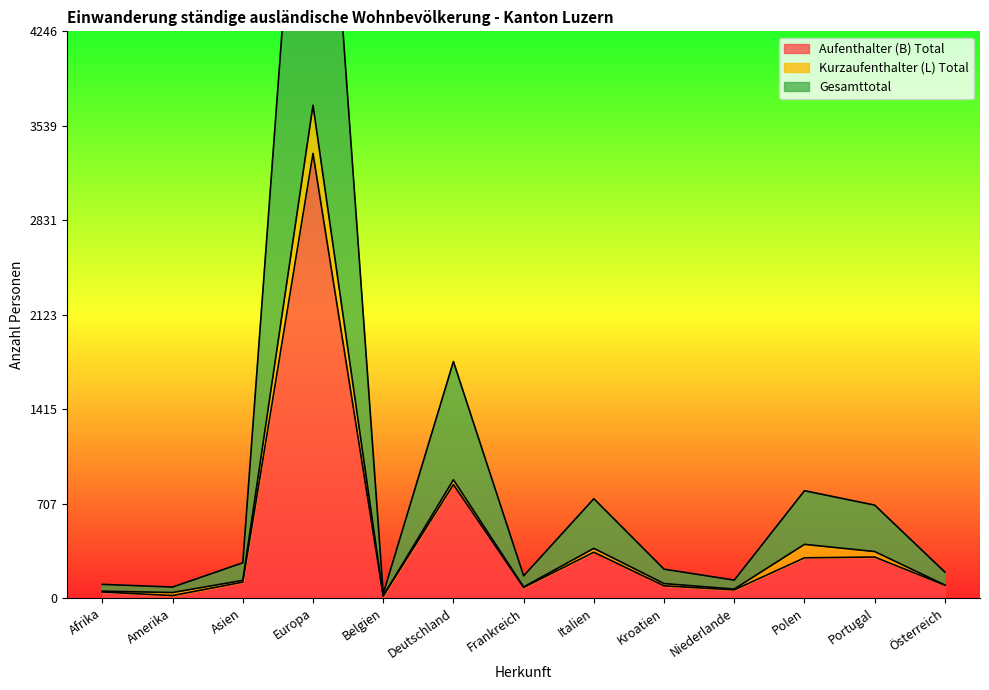

The value of Aufenthalter (B) Total at Portugal is 307. True or false?

True